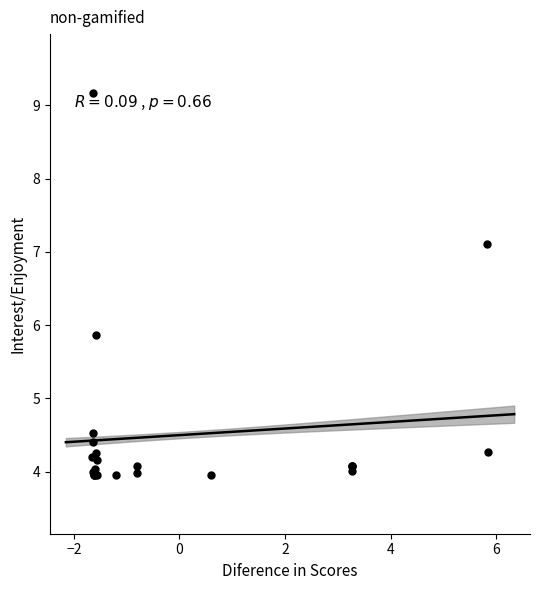

What Y value in the scatter plot is closest to 6?

5.9